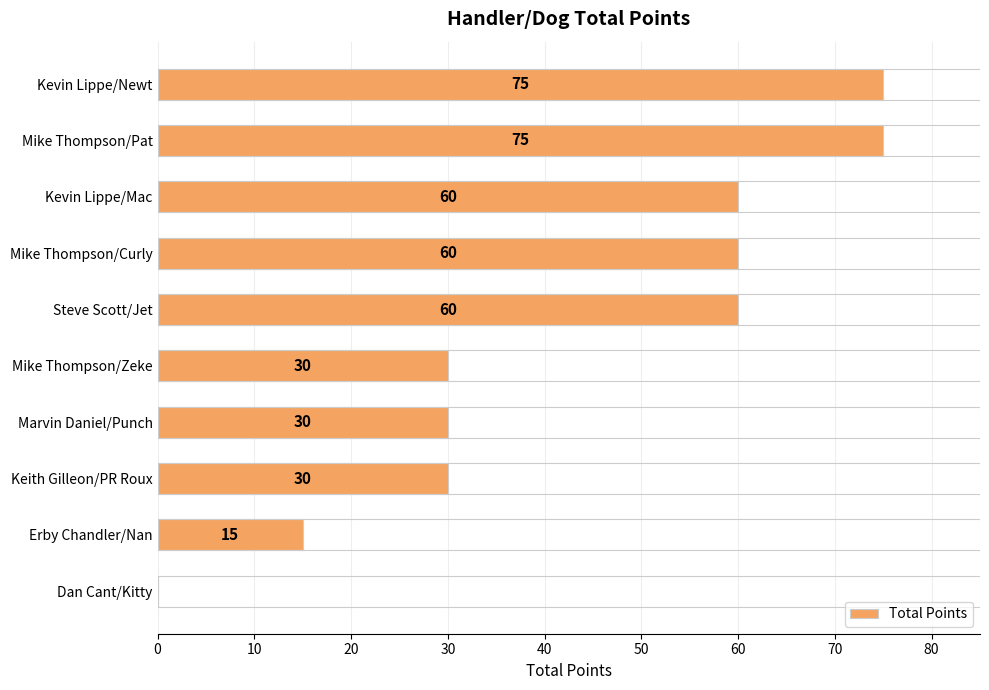

What is the average value?

44